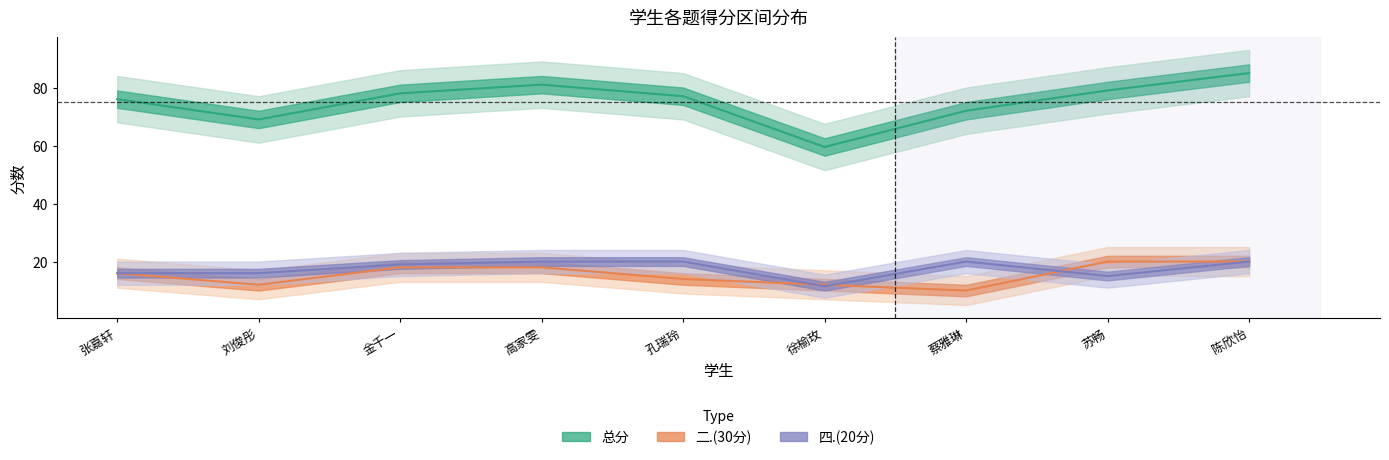

What is the value of the 总分 point at the 6th from the left?

59.5